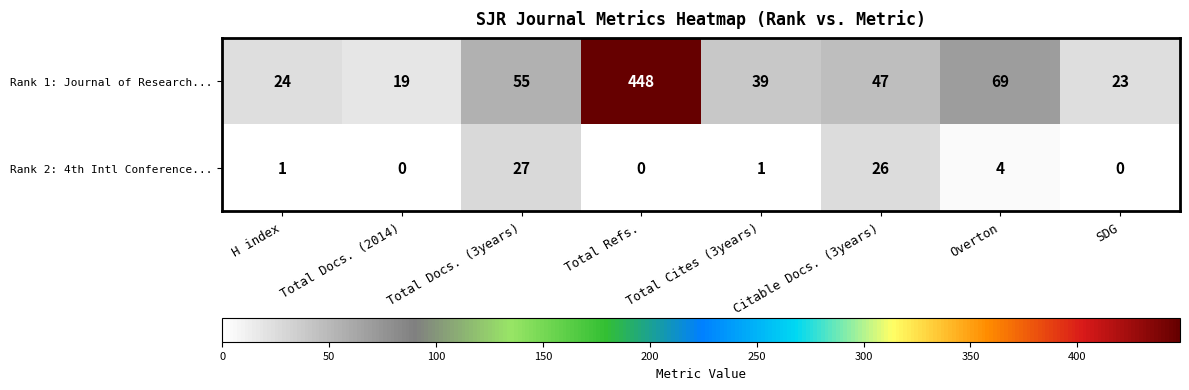

At which category is the sum across all series the highest?

Total Refs.